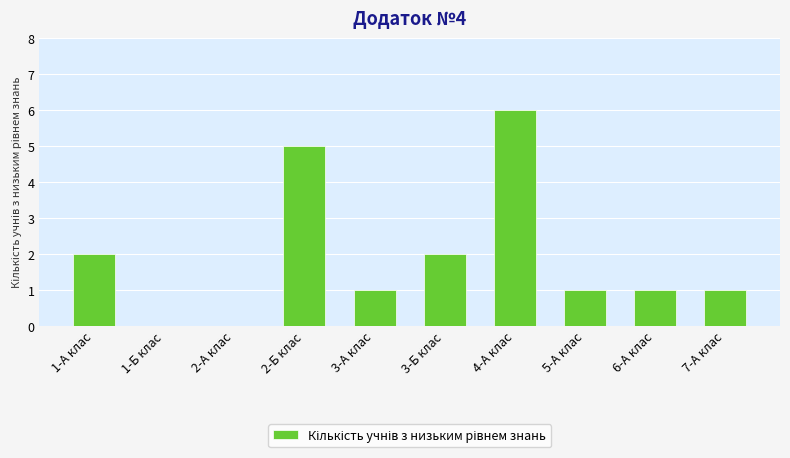

What is the sum of all values?

19